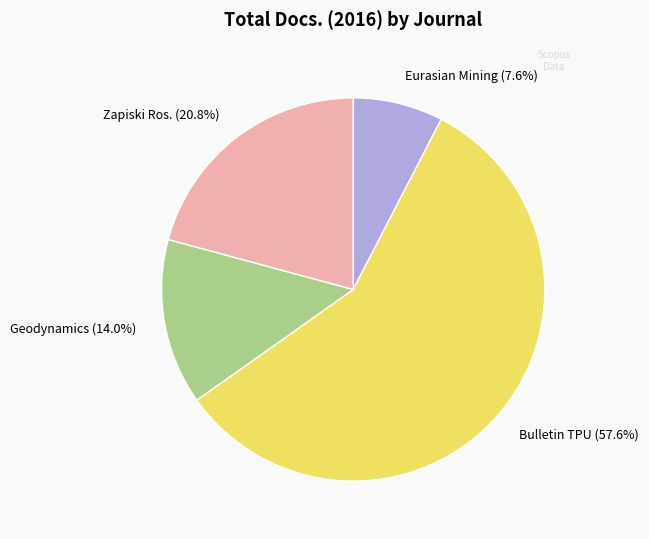

Does any single category account for the majority?

Yes